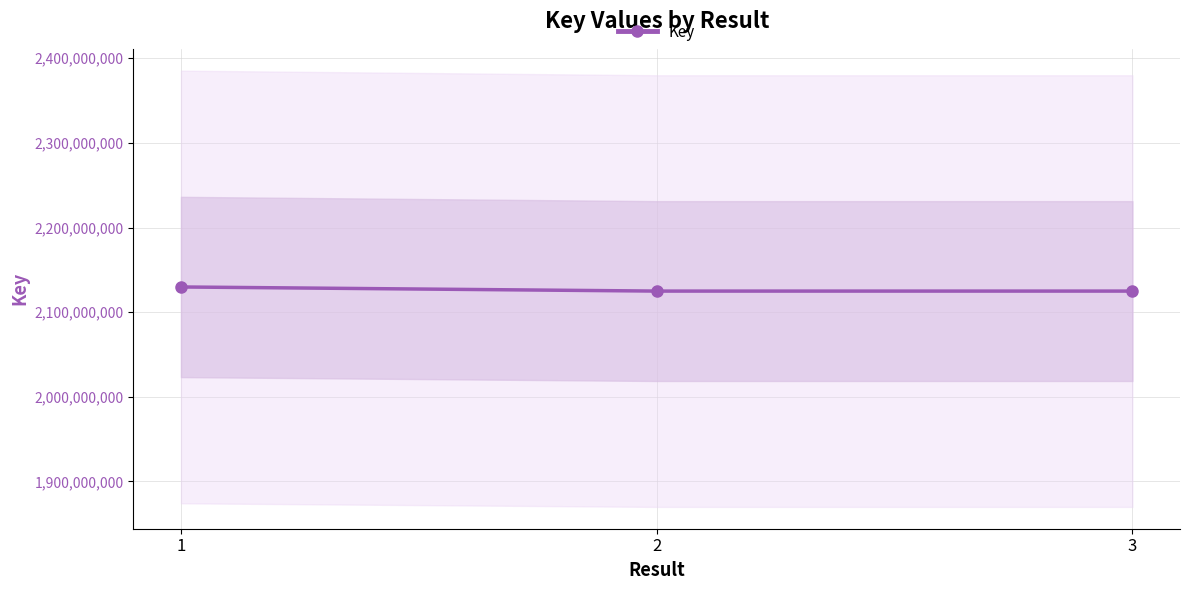

Is it true that the value at 1 is 2129749777?

True